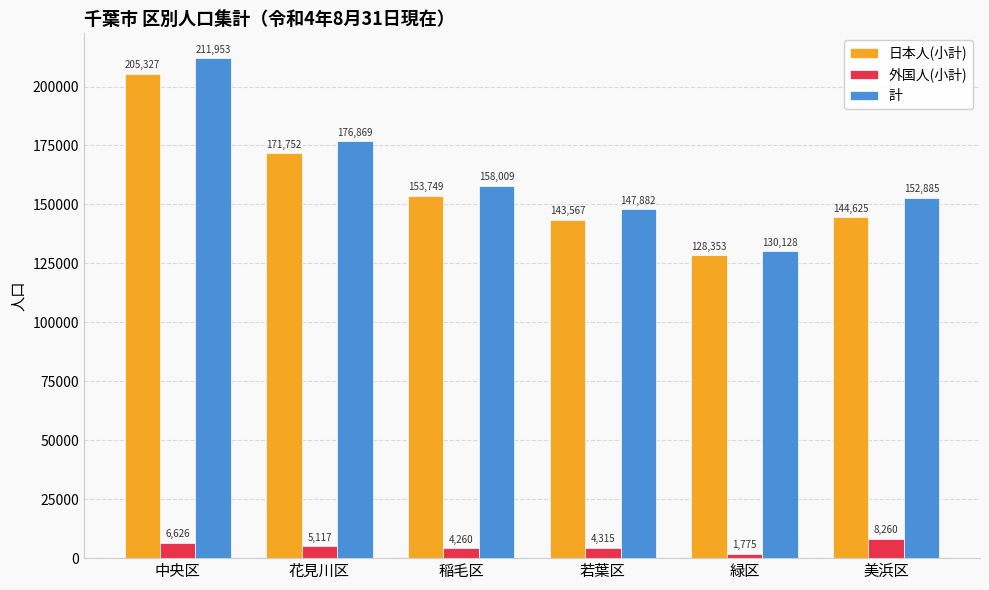

True or false: 外国人(小計) has a value of 1775 at 緑区.

True